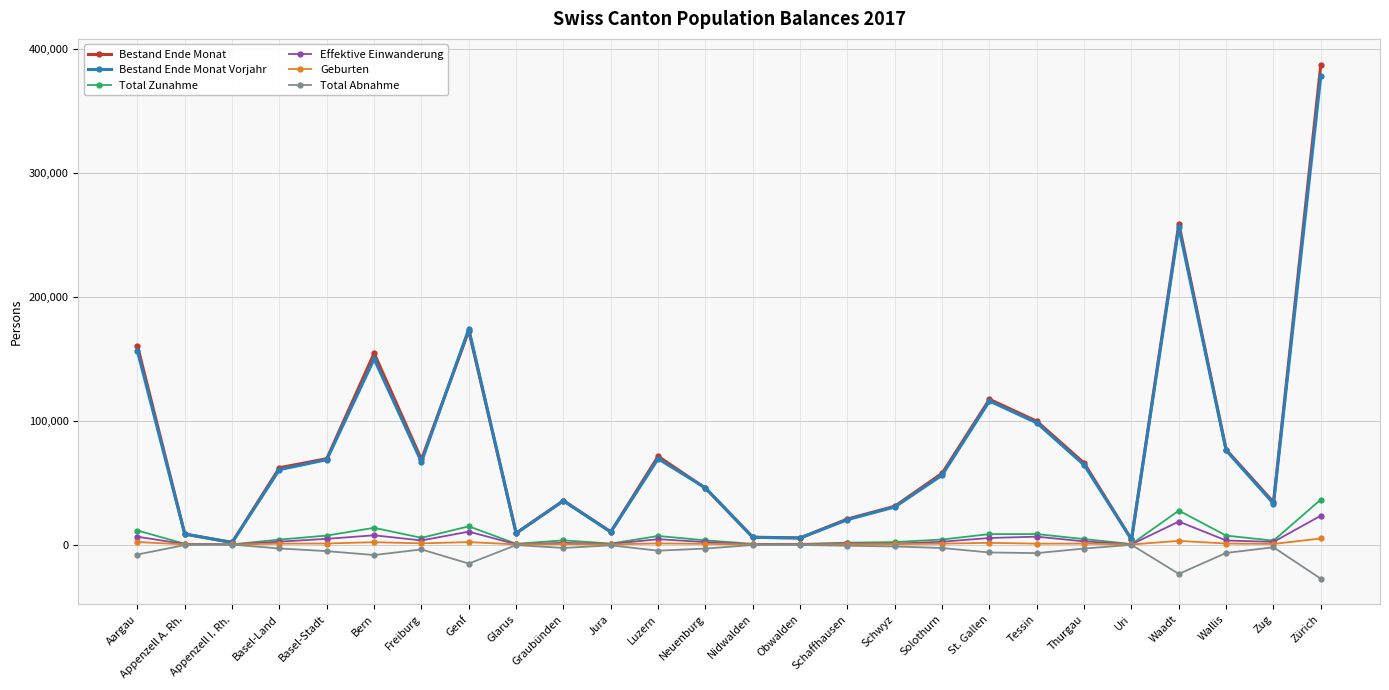

True or false: Total Abnahme has more than 1 points higher than both neighbors.

True